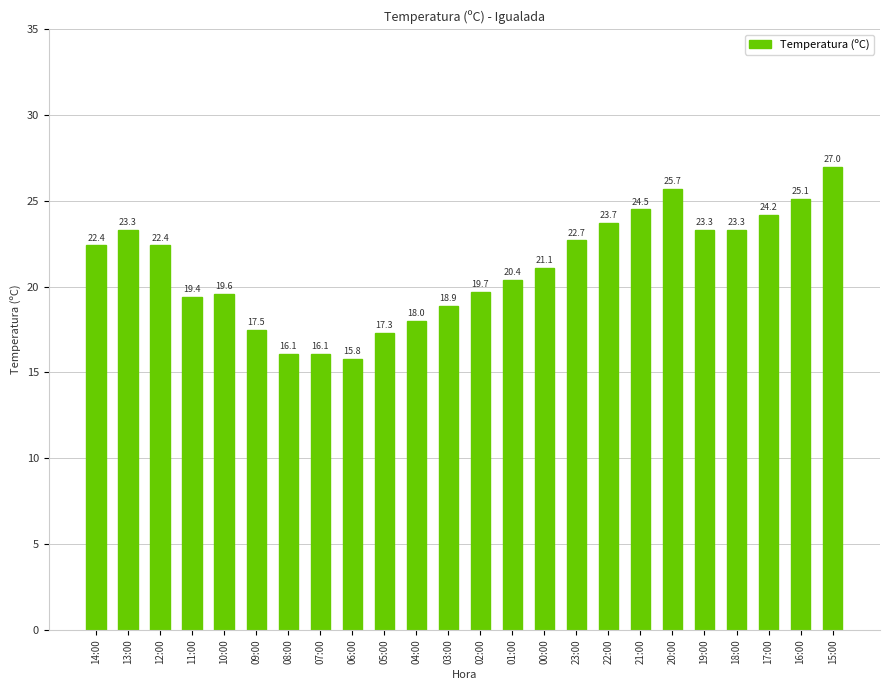

What is the change in value from 13:00 to 21:00?

+1.2